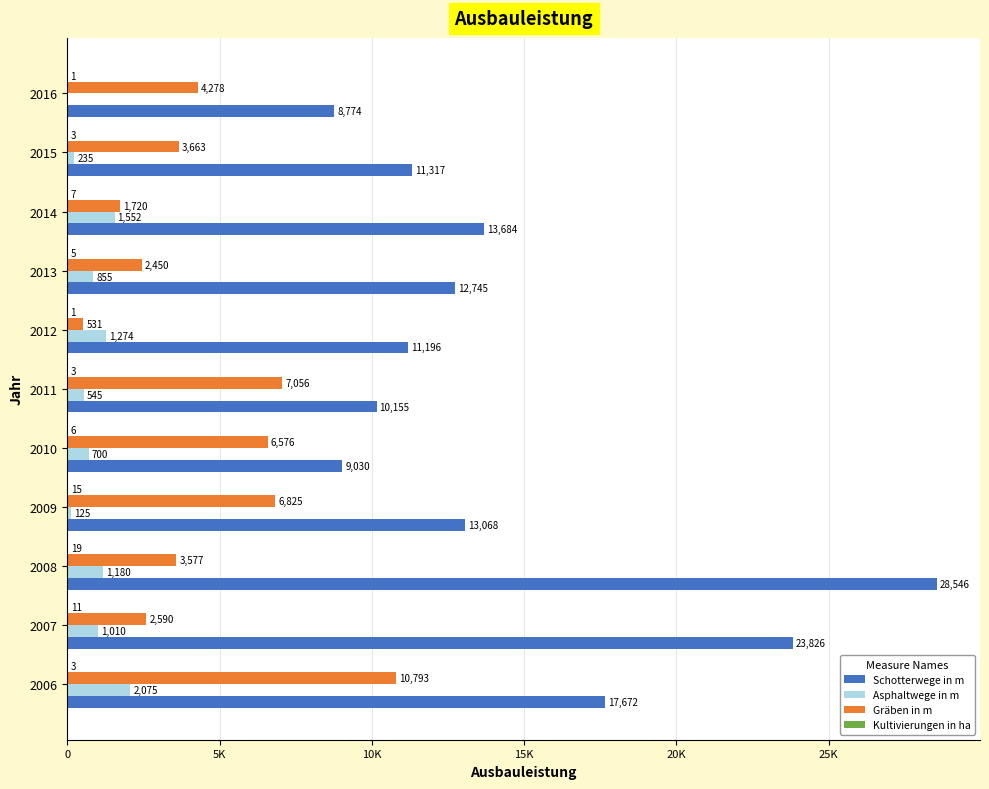

Are the bars grouped side by side (vs. stacked)?

Yes